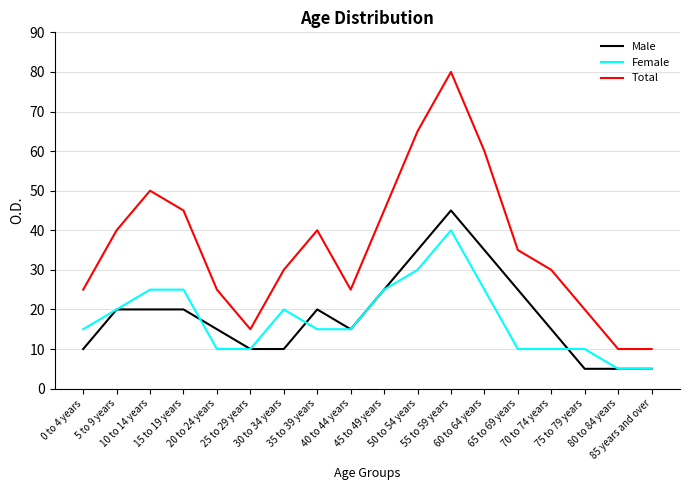

Which series has the widest spread of values?

Total